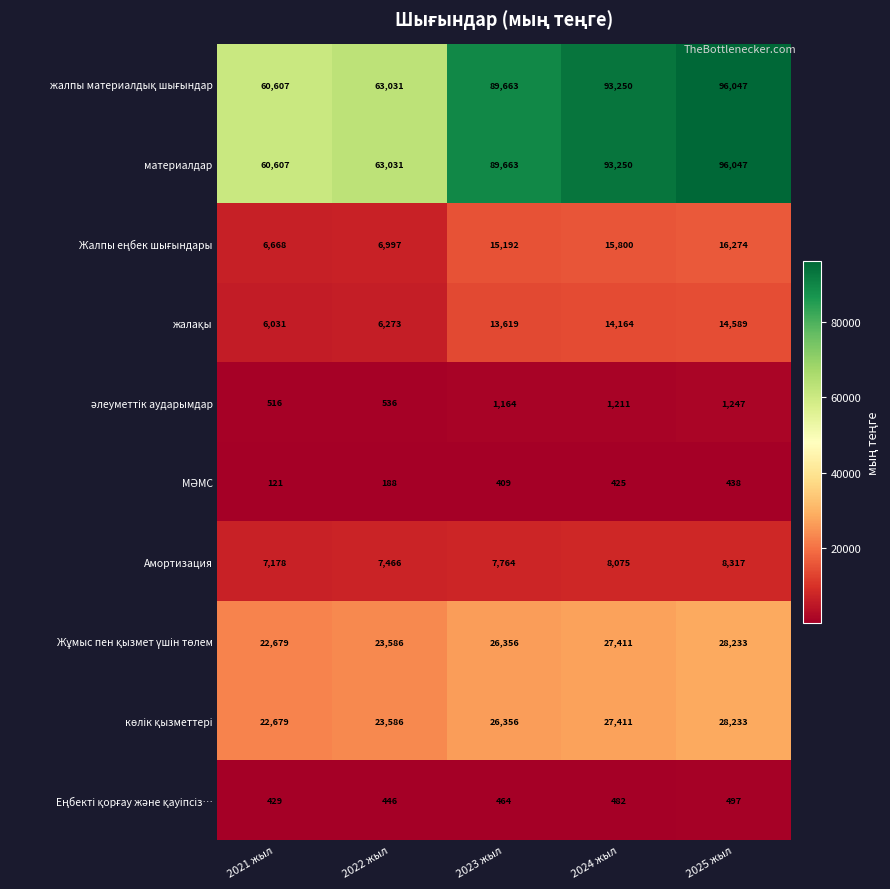

At how many categories does at least one series exceed 94865?

1